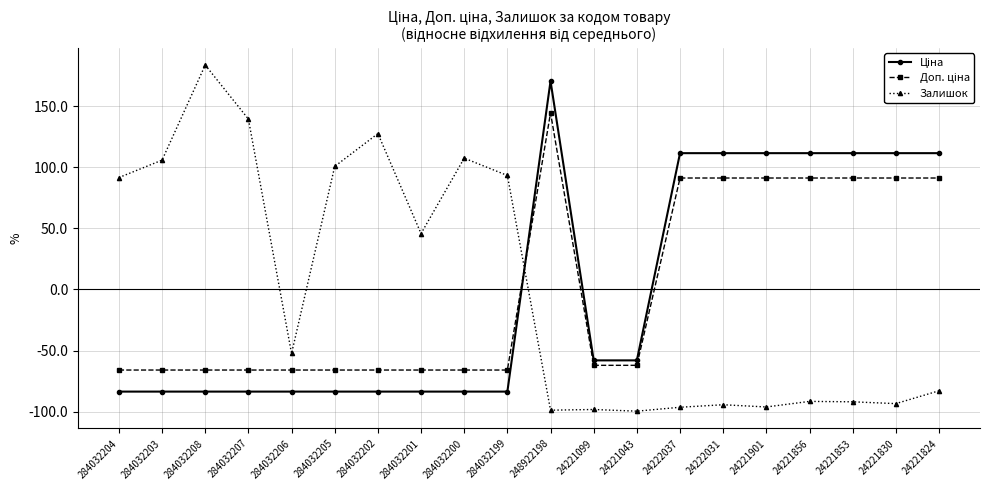

What position from the left is 24221824?

20